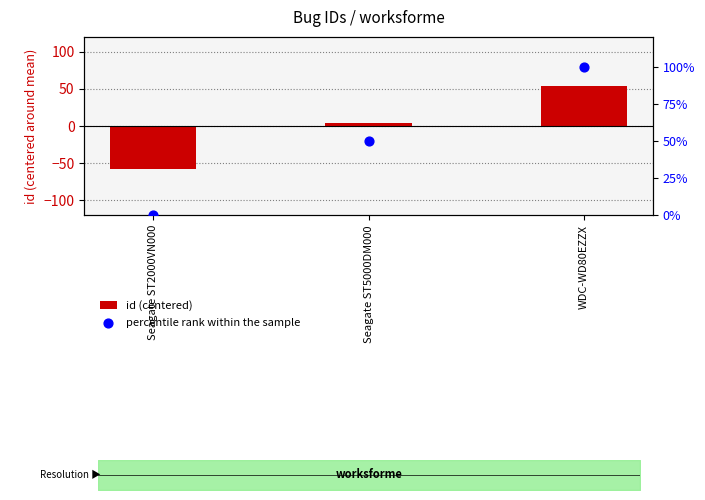

Which series has the largest total across all categories?

percentile rank within the sample